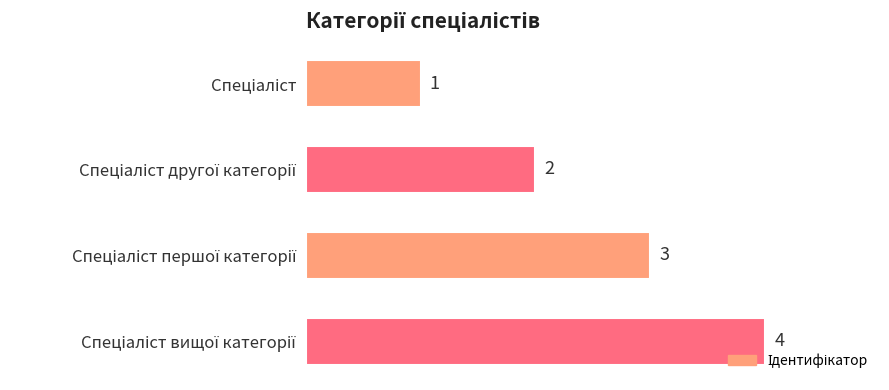

What is the sum of all values?

10